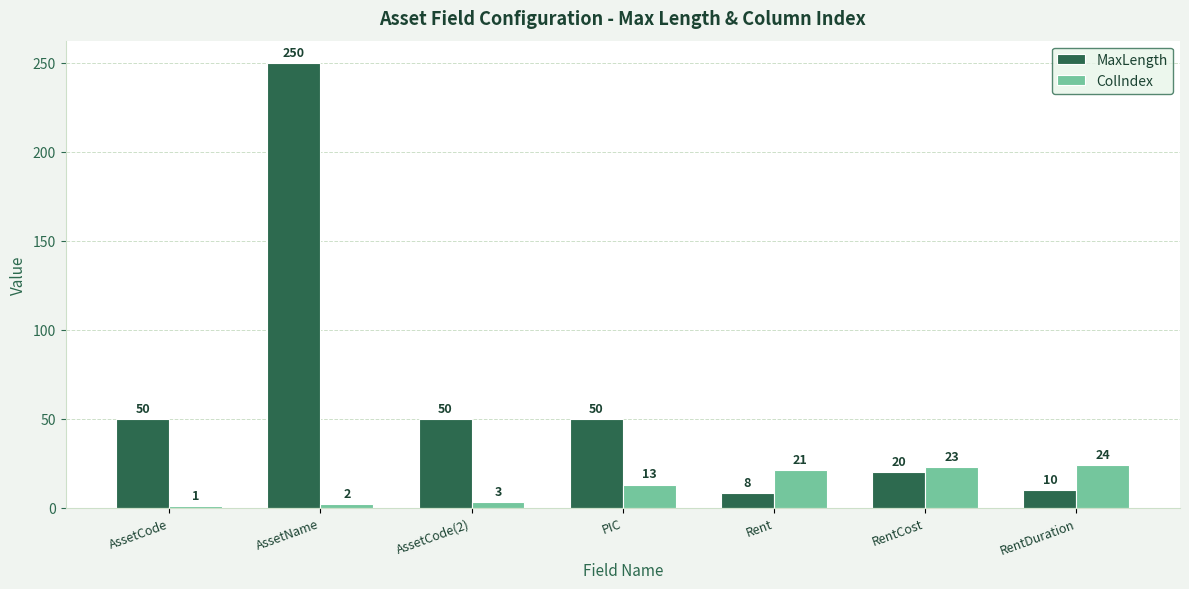

Where is ColIndex nearest to the value 12?

PIC